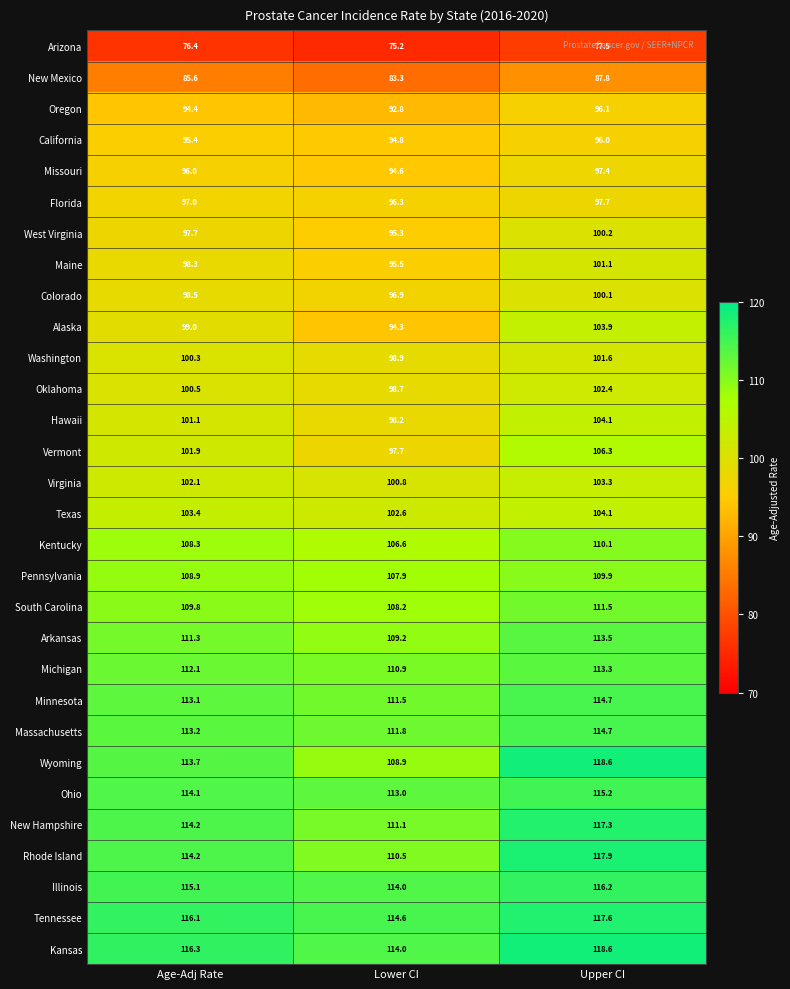

Where does the Arizona series first go above 76?

Age-Adj Rate